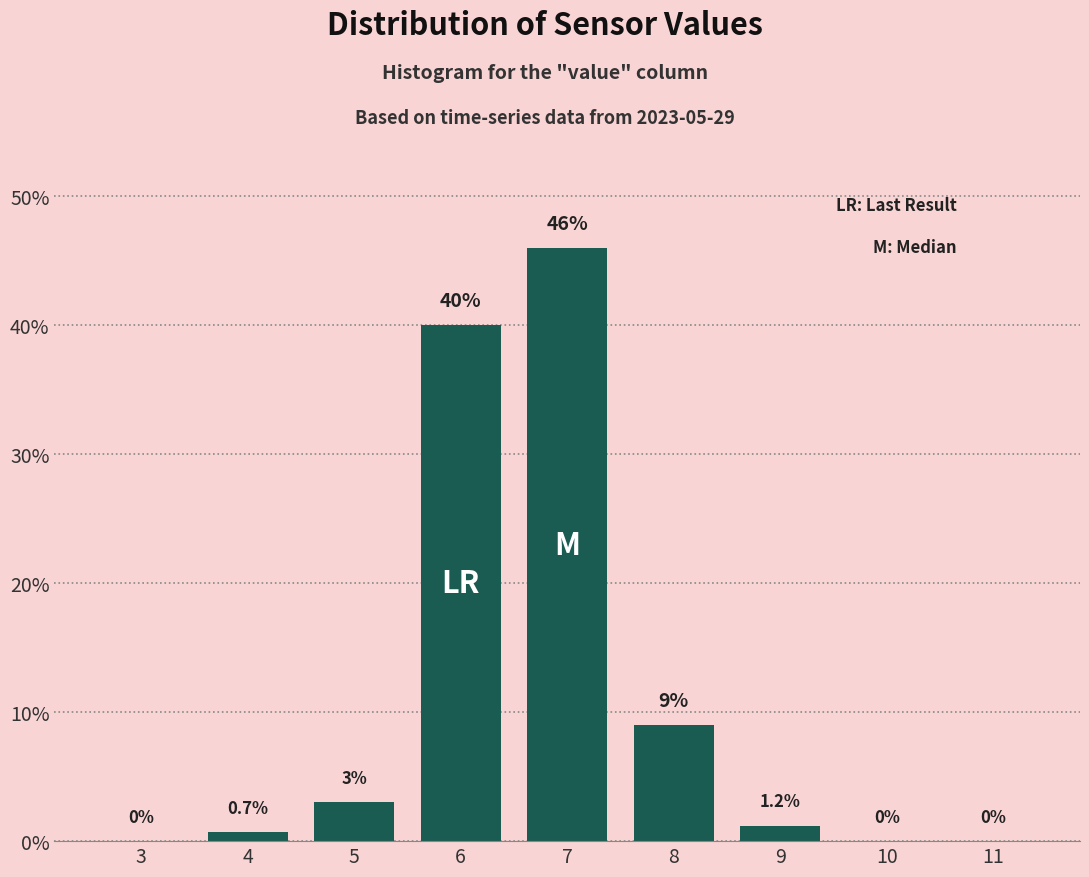

Reading right to left, transcribe all the data shown in this chart.

11=0.0	10=0.0	9=1.2	8=9.0	7=46.0	6=40.0	5=3.0	4=0.7	3=0.0